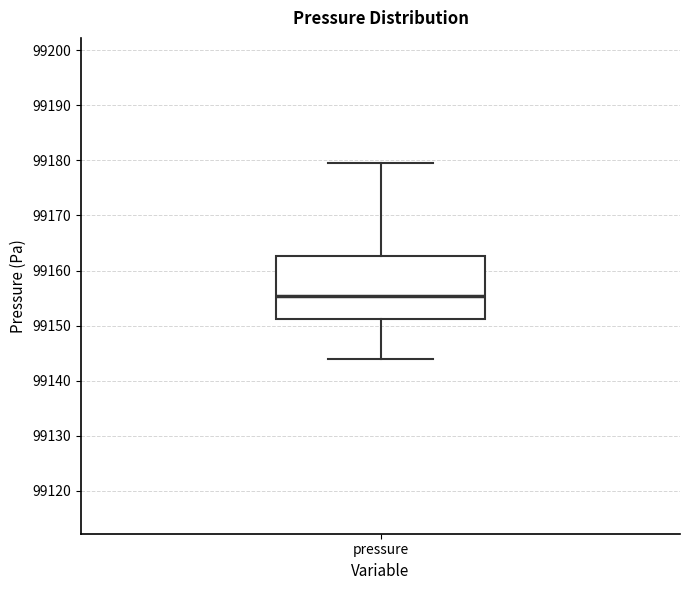

Transcribe this box plot: give where the median line is, the range the box spans, and where the two whiskers end, as read against the y-axis. The values are not printed on the chart, so give them approximately, as read against the axis.

median 99155, box 99151 to 99163, whiskers 99144 to 99179